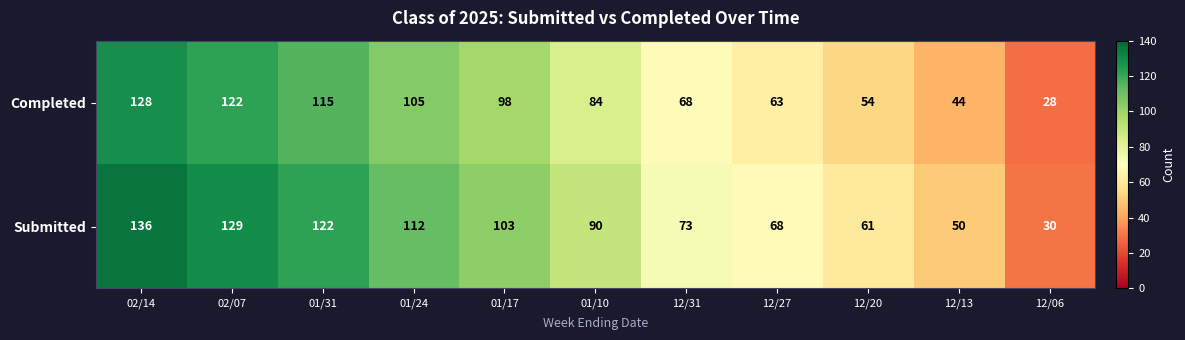

What is the maximum value shown in the chart?

136